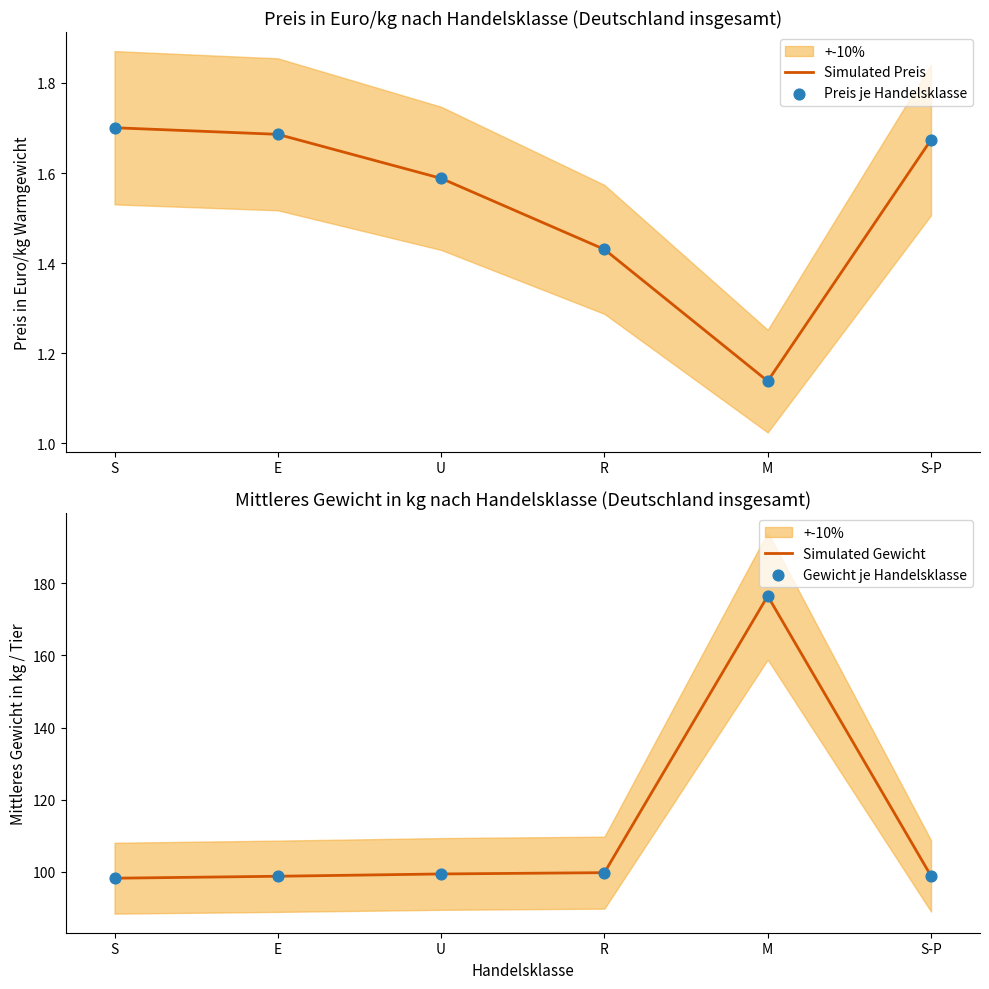

Is the value of Simulated Preis at M greater than the value of Simulated Gewicht at E?

No